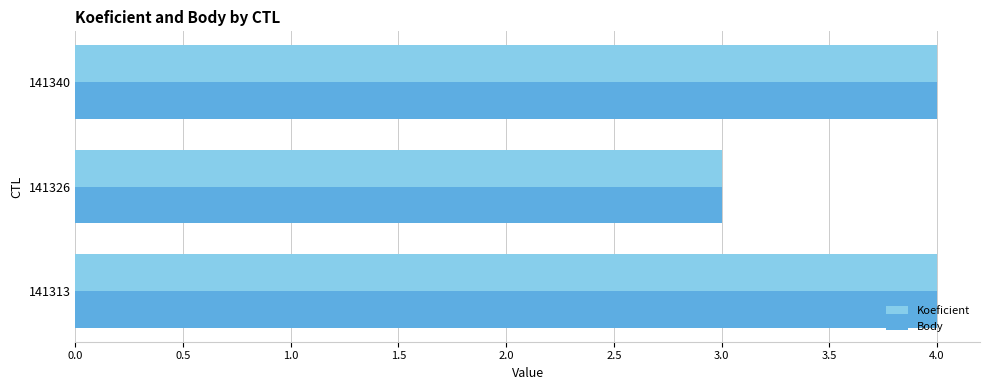

What is the sum of all Body values?

11